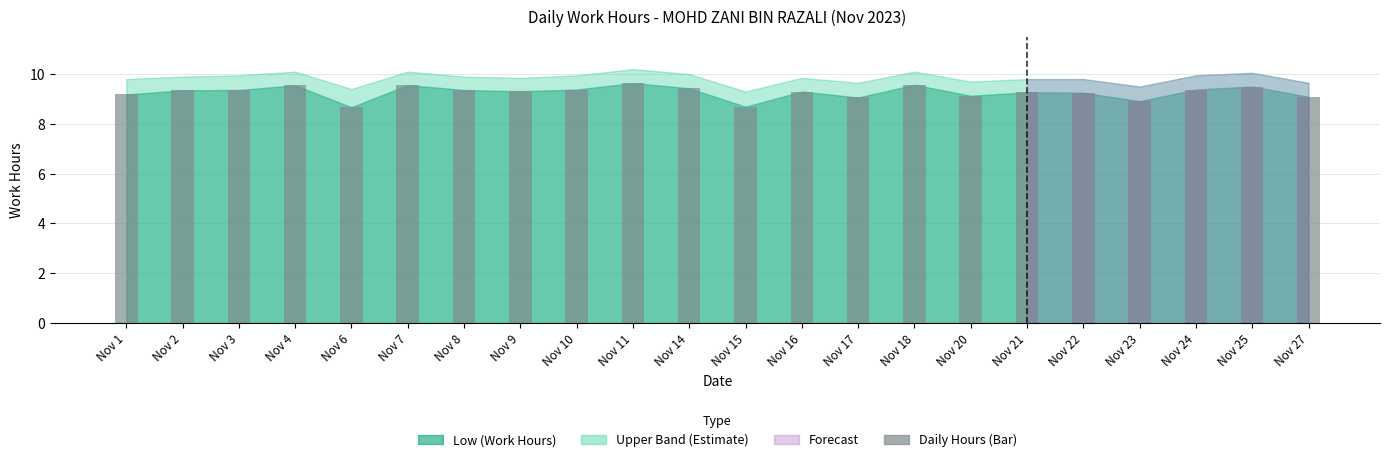

The chart shows a value of 15.2 at Nov 20. True or false?

False